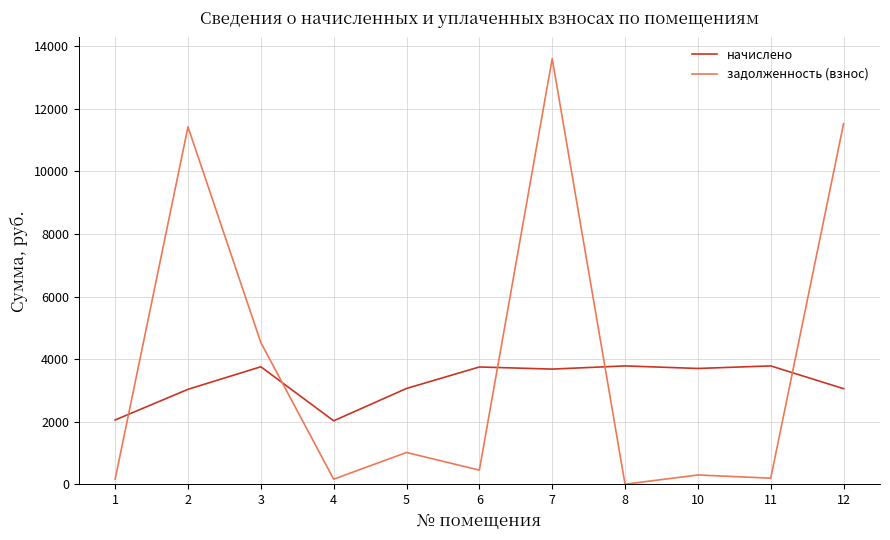

What is the sum of the начислено values at 7 and 3?

7436.8